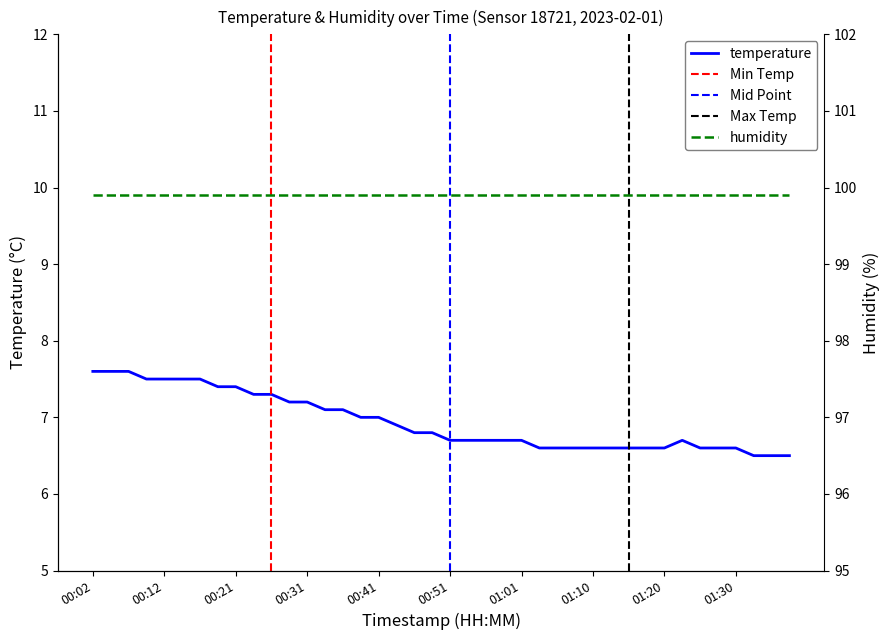

Where is the data nearest to the value 7?

00:38